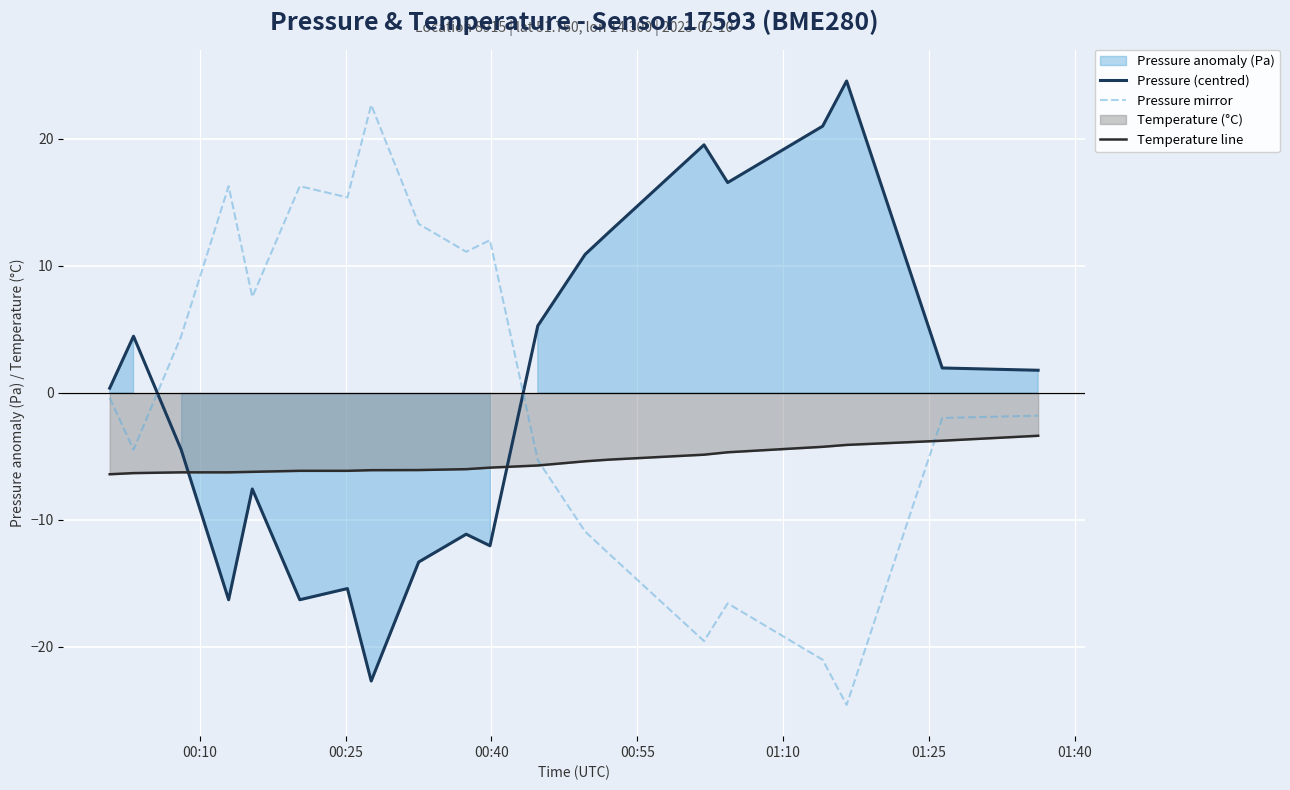

After their last crossing, which series has the higher values: Pressure mirror or Pressure (centred)?

Pressure (centred)